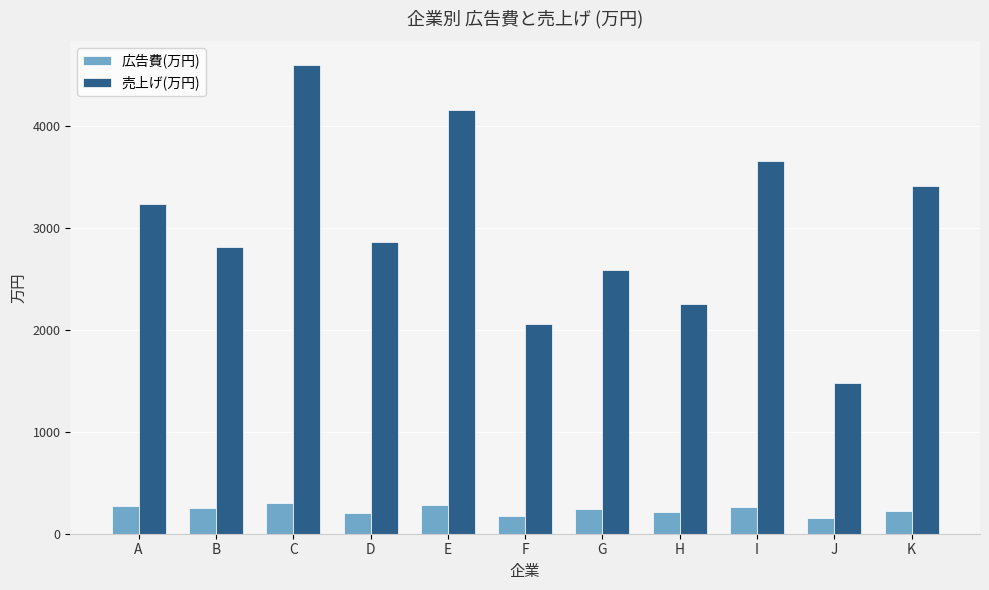

How many bars are there in each group?

2